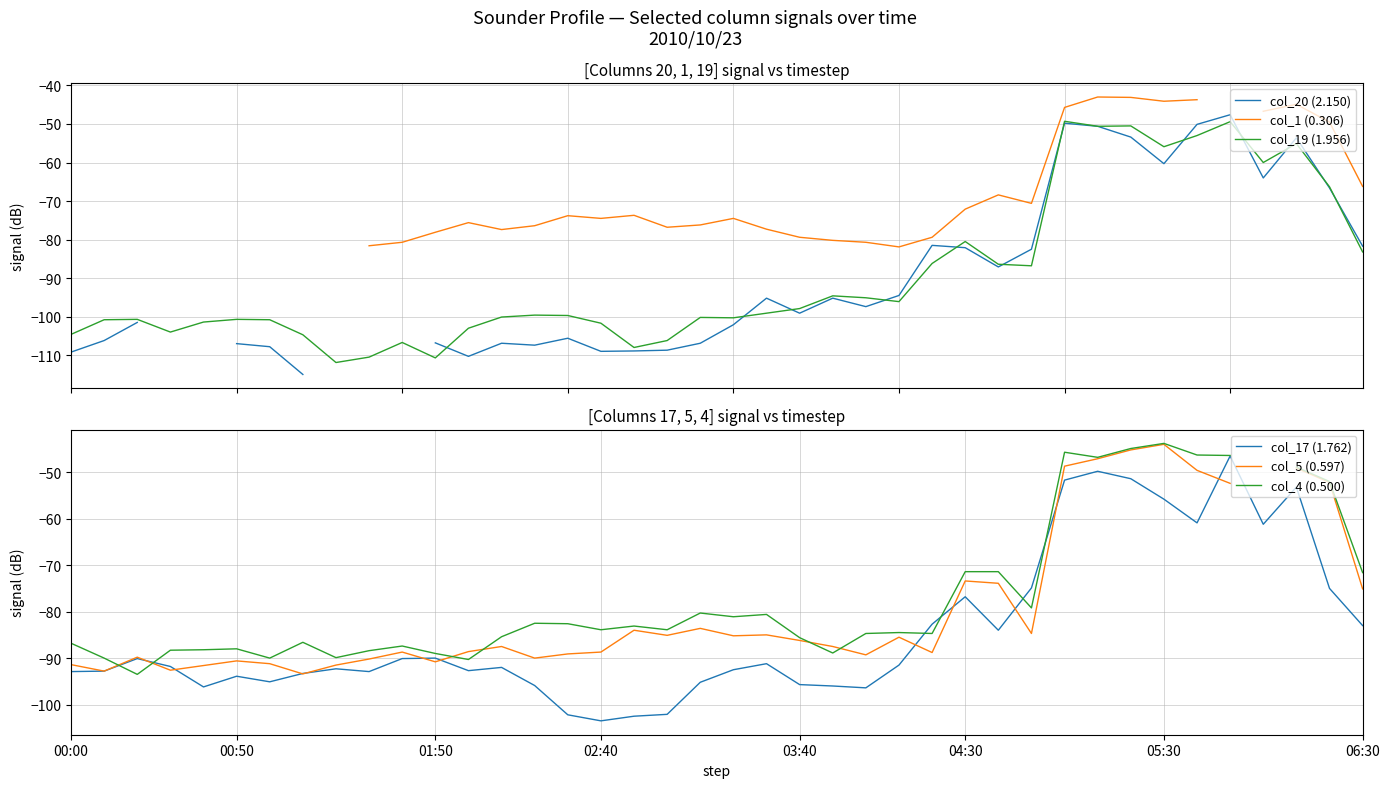

What is the maximum value for col_19 (1.956)?

-49.3